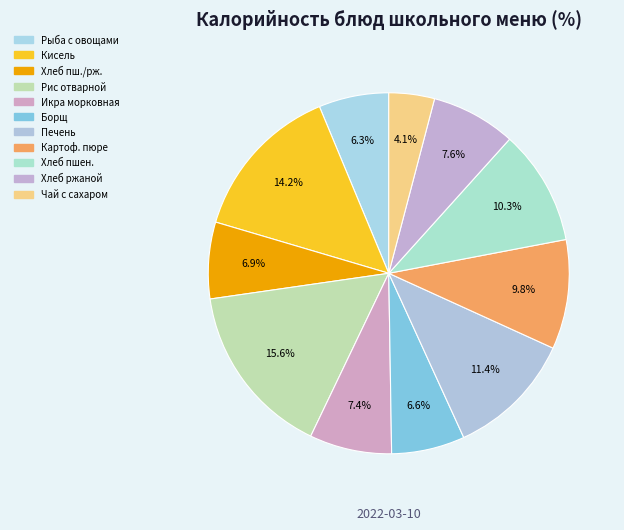

Does Рис отварной account for over 50% of the chart?

No